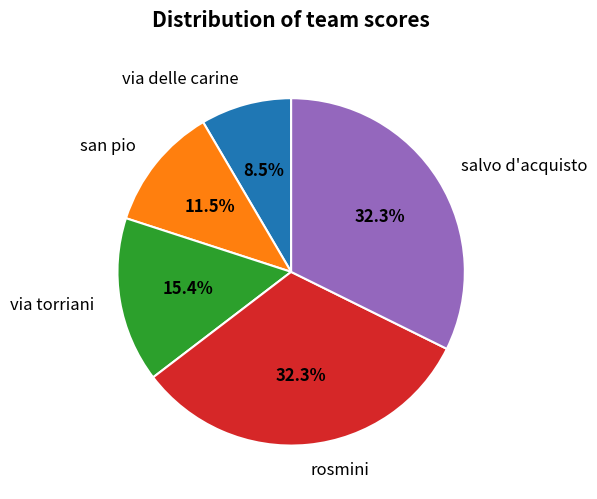

Is the sum of via delle carine and via torriani greater than half?

No